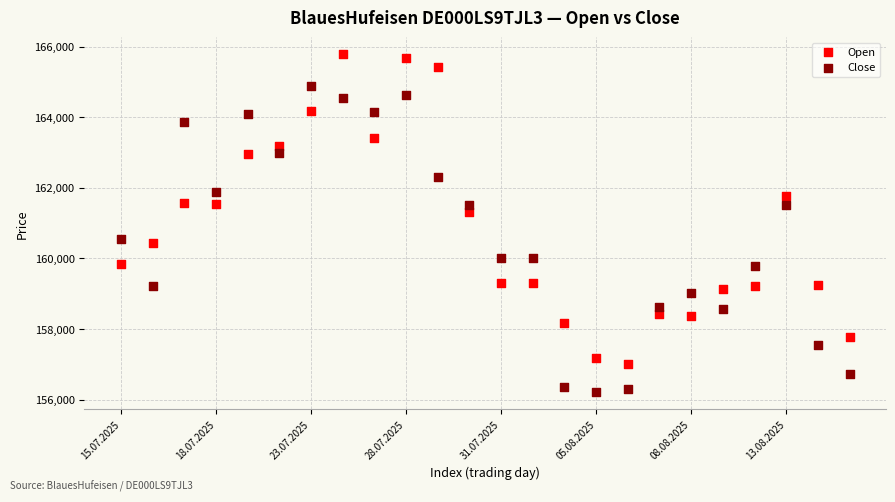

Which series reaches the minimum Y coordinate?

Close